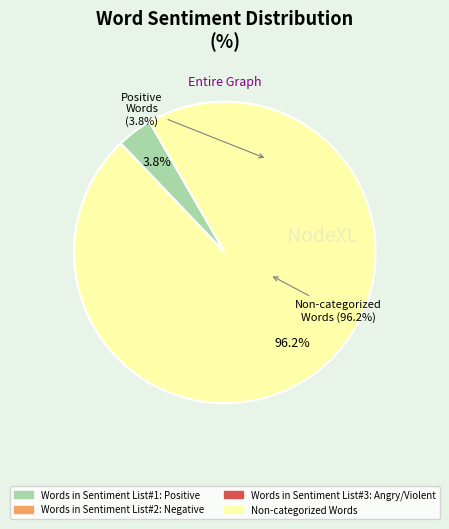

Do Words in Sentiment List#2: Negative and Non-categorized Words together represent more than half of the pie?

Yes